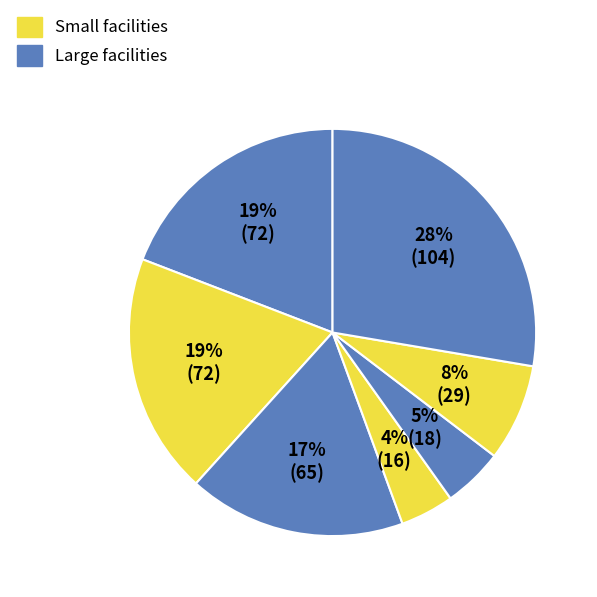

How many slices are in this pie chart?

7